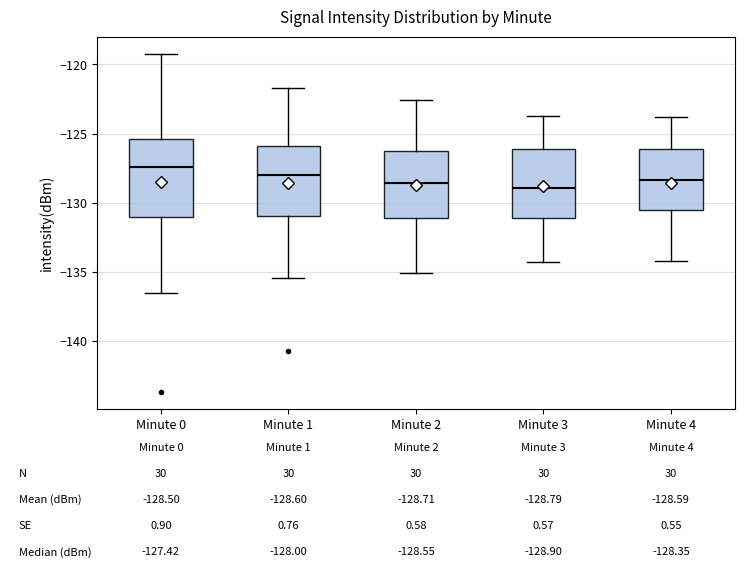

Which box has the highest median line?

Minute 0